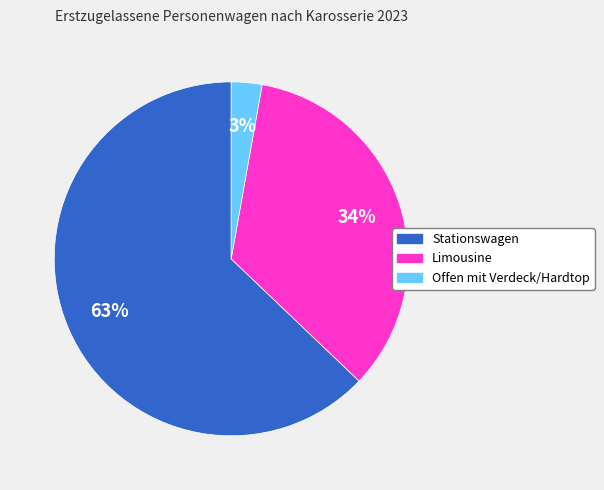

How many segments does this pie chart have?

3